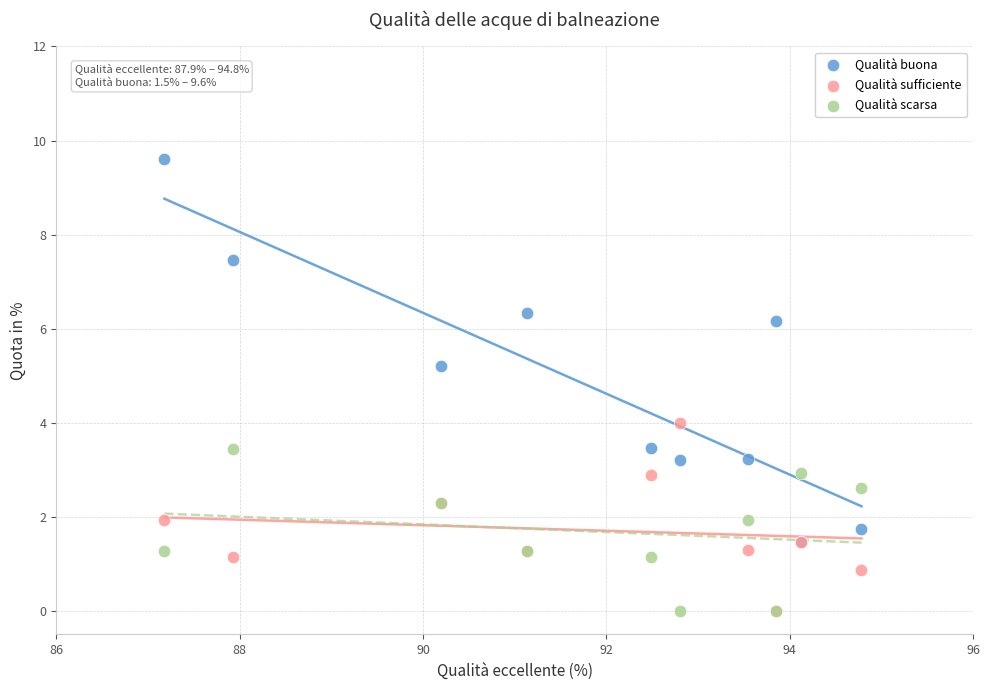

In the Qualità buona series, what Y value is closest to 5?

5.2